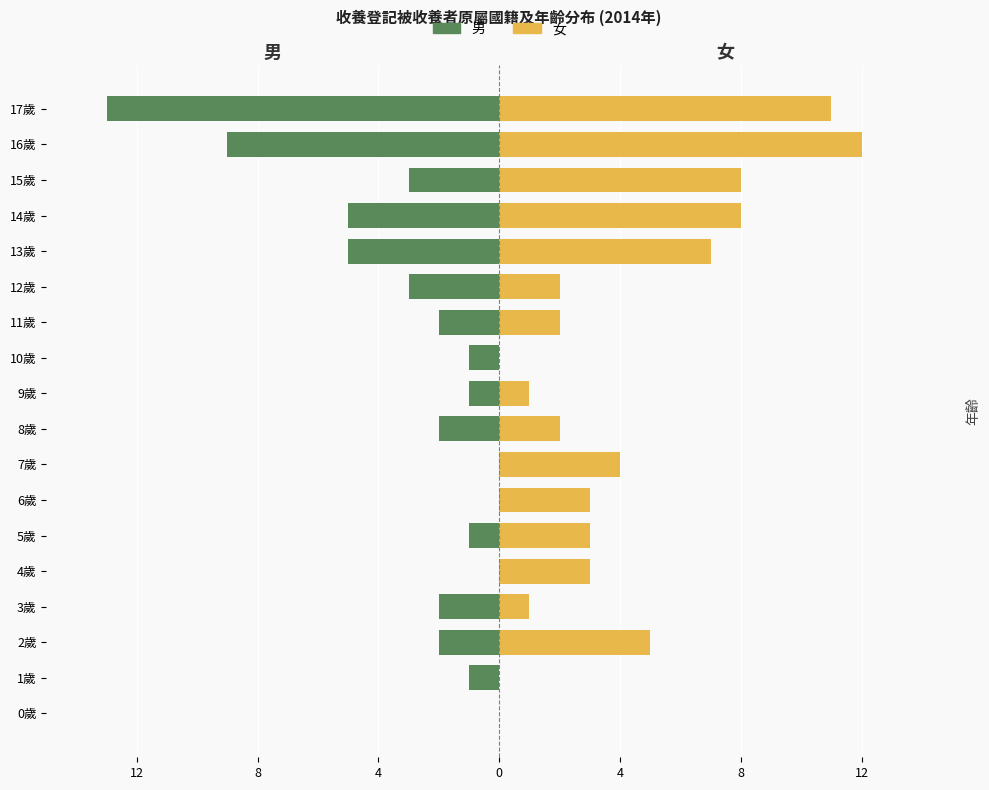

Which series changed the most between 9歲 and 17歲?

男